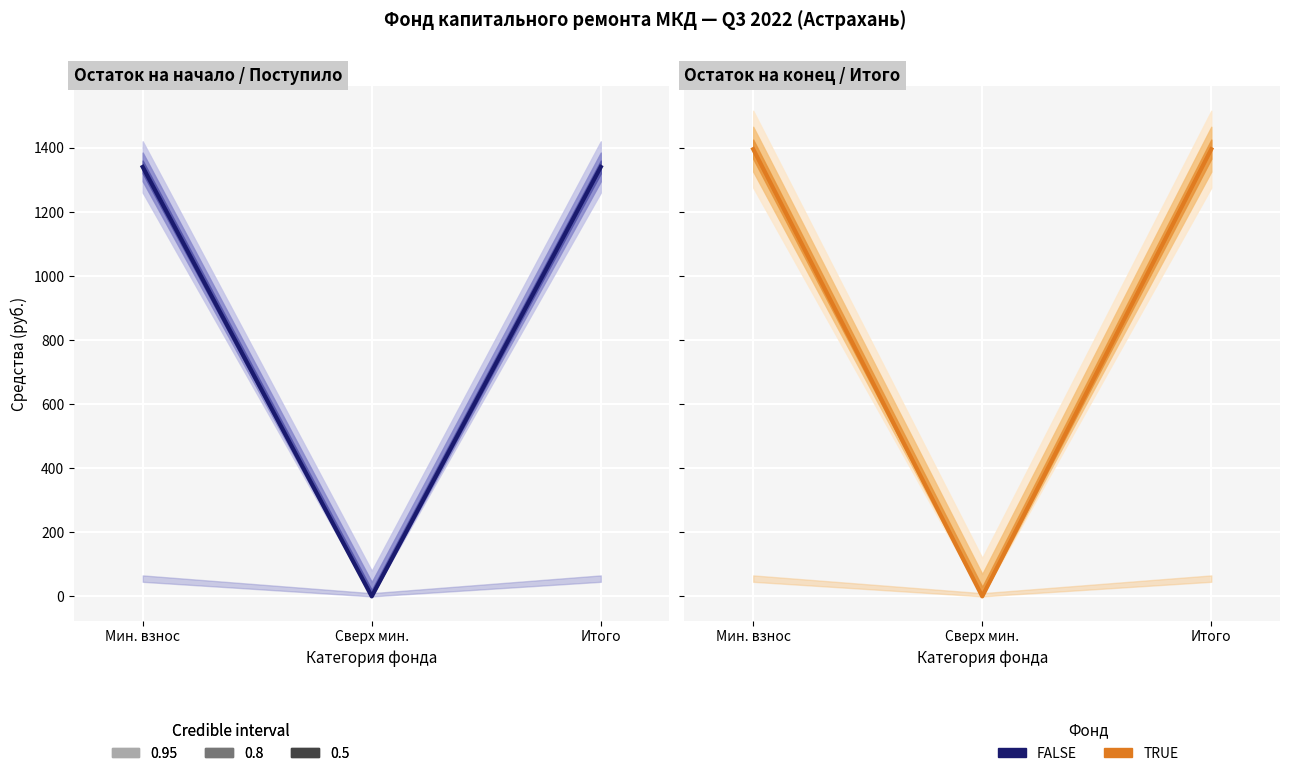

What is the label of the 1st point from the left?

Мин. взнос